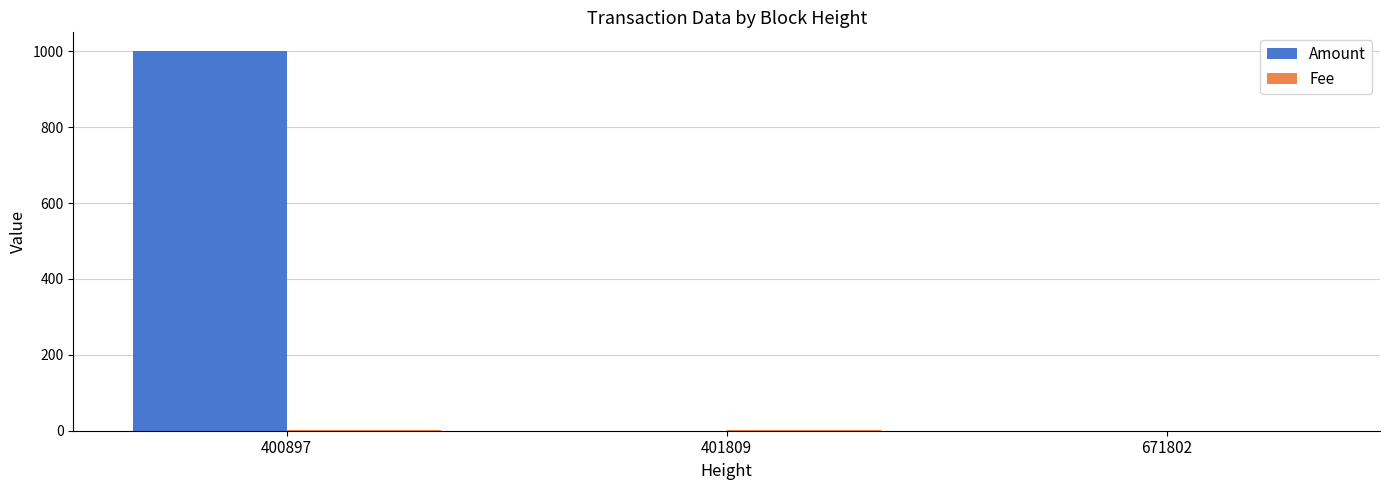

How many data points in Amount are above 0?

2